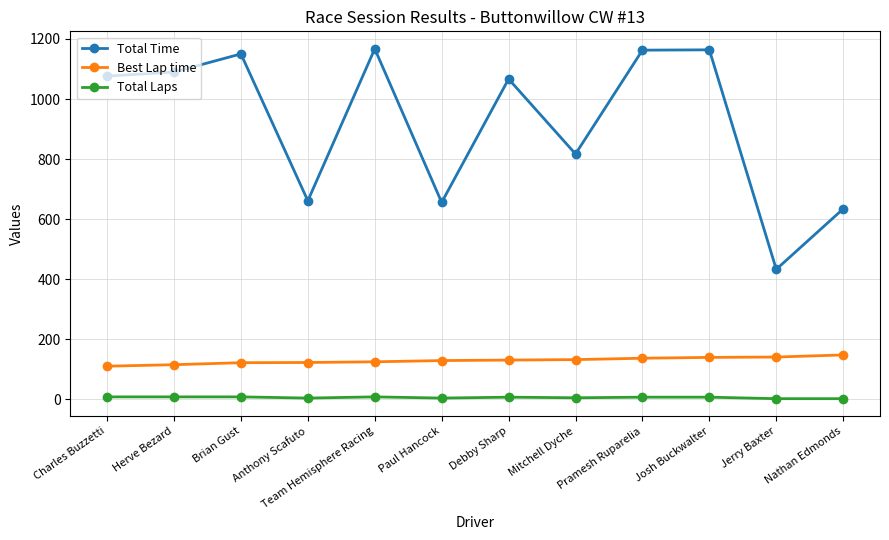

What is the maximum value shown in the chart?

1167.2